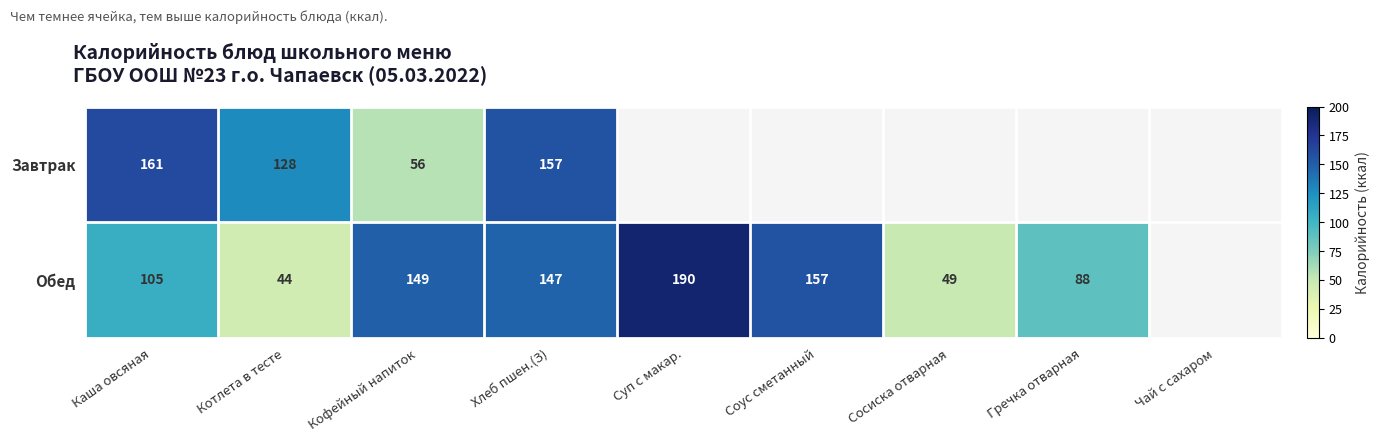

Which has a higher value, Котлета в тесте or Сосиска отварная?

Котлета в тесте